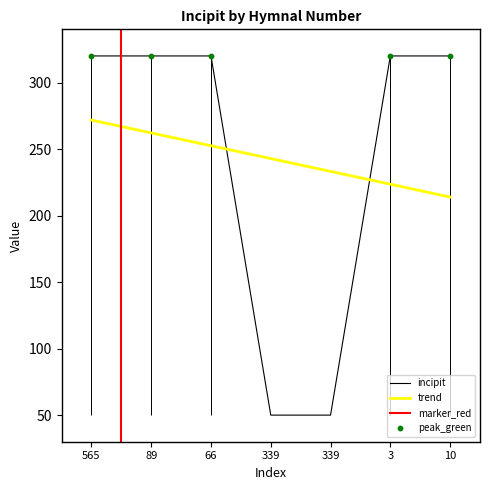

What is the ratio of the value at 3 to the value at 339?

6.4